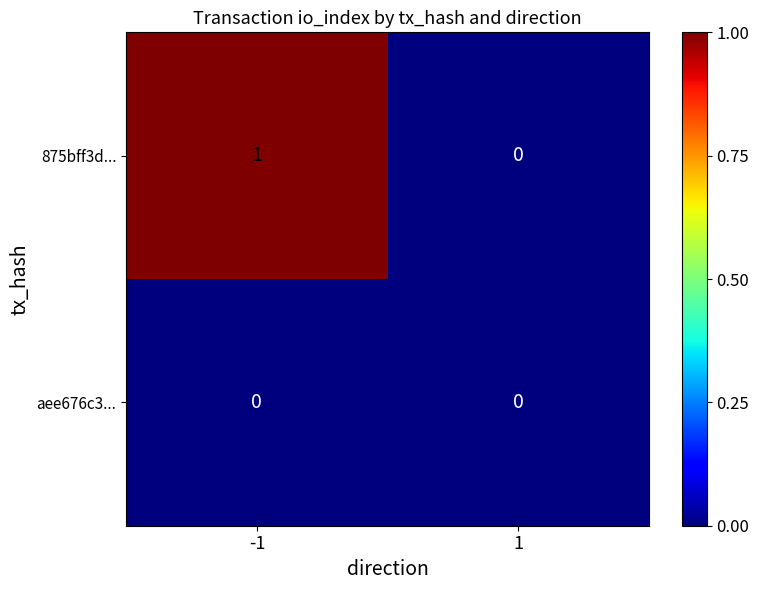

Rank the series at -1 from highest to lowest value.

875bff3d..., aee676c3...